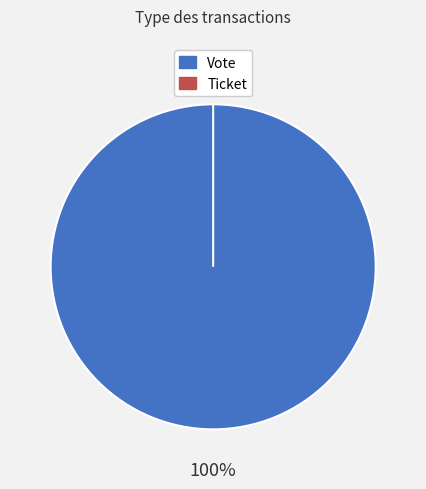

To the nearest percent, what is the difference between the largest and smallest slice percentages?

100%